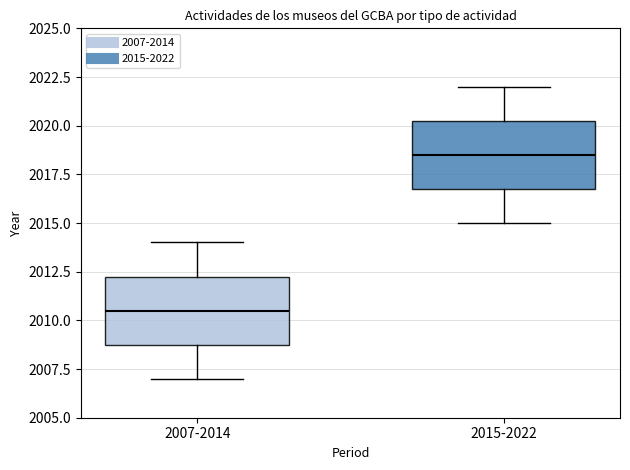

Reading left to right, transcribe this box plot: for each box, give where its median line is, the range the box spans, and where its two whiskers end, as read against the y-axis. The values are not printed on the chart, so give them approximately, as read against the axis.

2007-2014: median 2010.5, box 2009.0 to 2012.5, whiskers 2007.0 to 2014.0
2015-2022: median 2018.5, box 2017.0 to 2020.5, whiskers 2015.0 to 2022.0